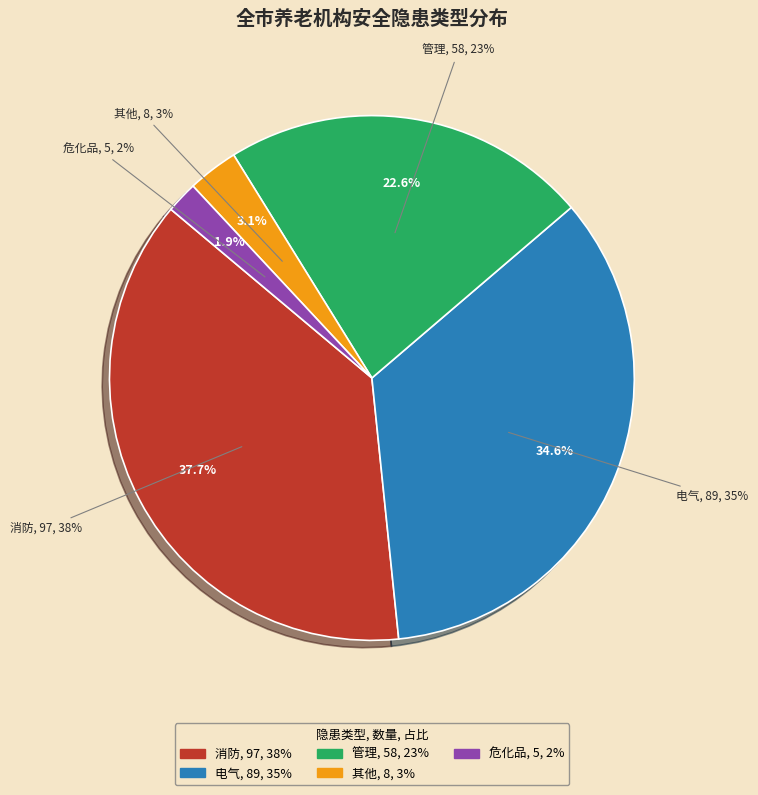

How many segments does this pie chart have?

5